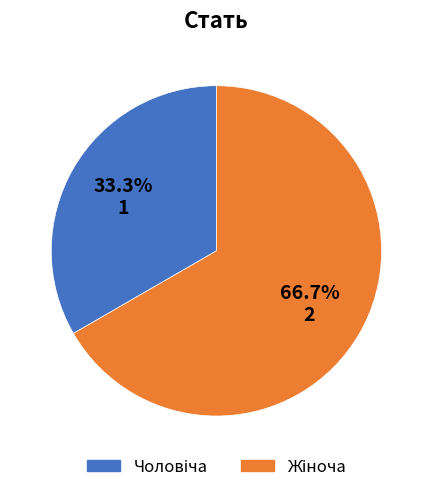

Count the number of slices in the pie.

2